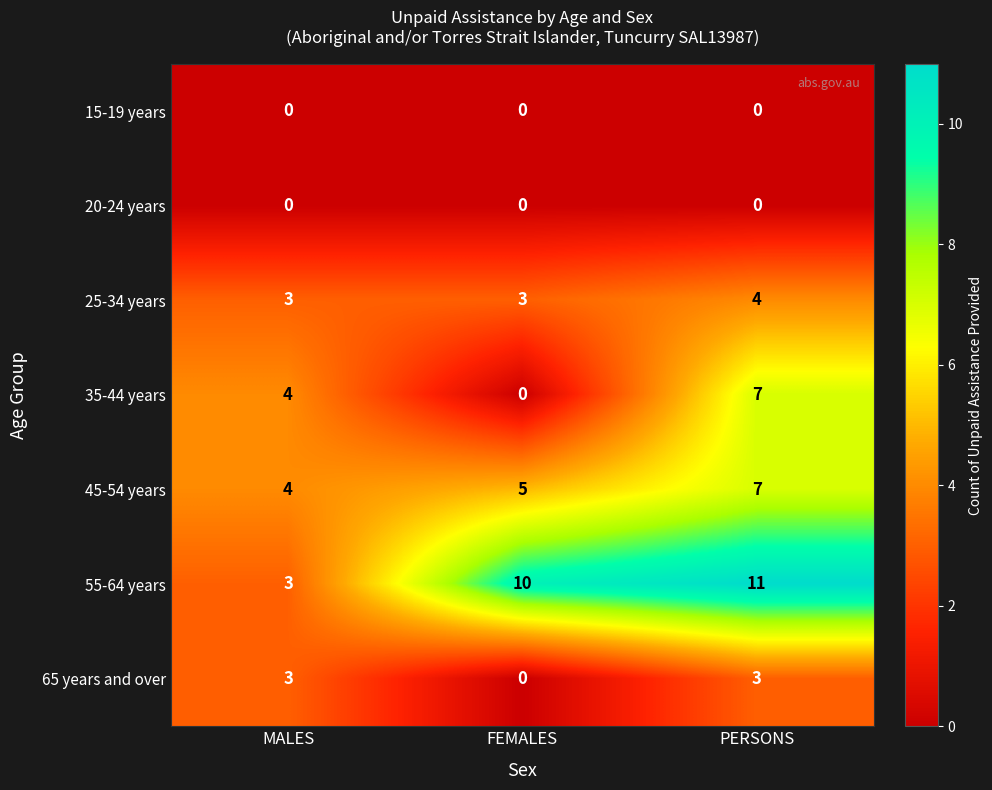

How many distinct data groups are displayed?

7